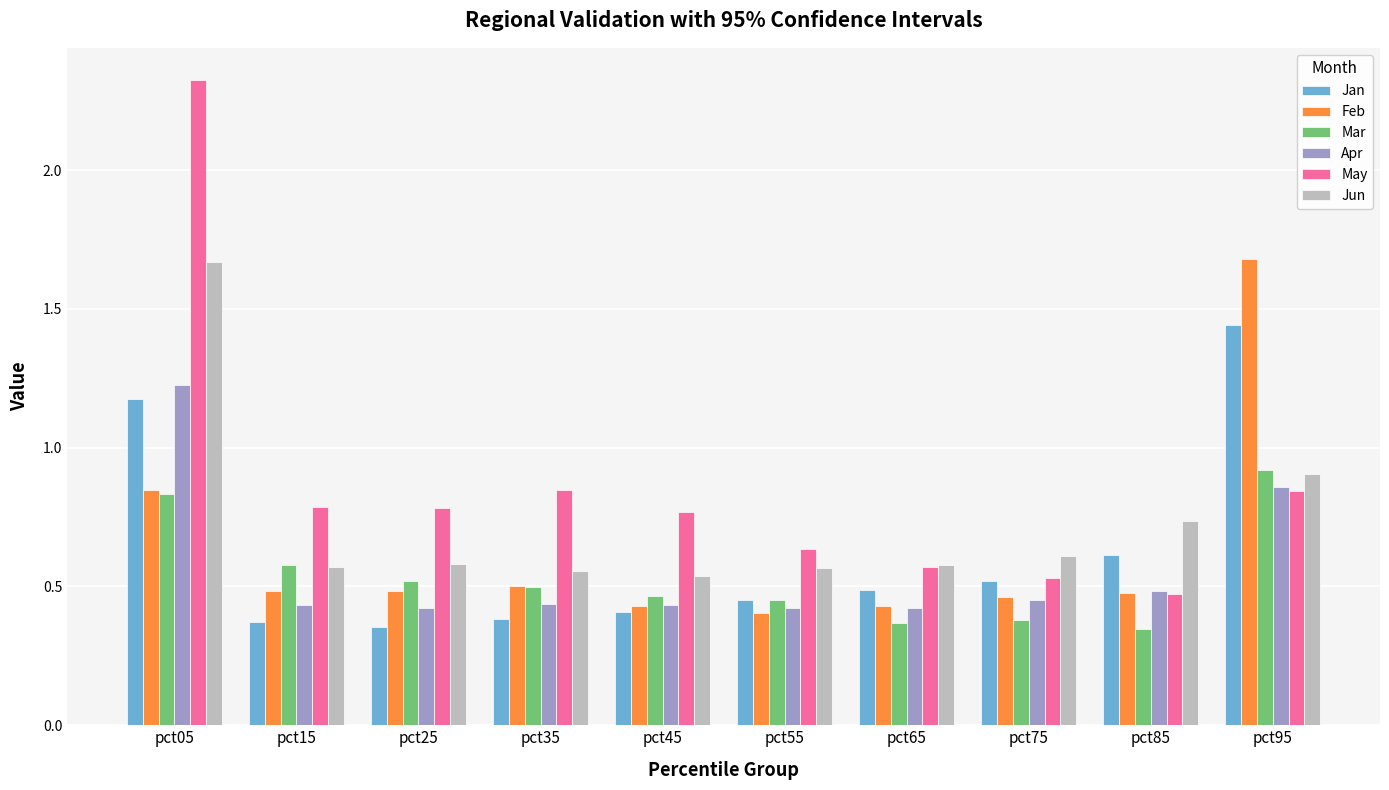

What is the sum of the Apr values at pct45 and pct95?

1.3